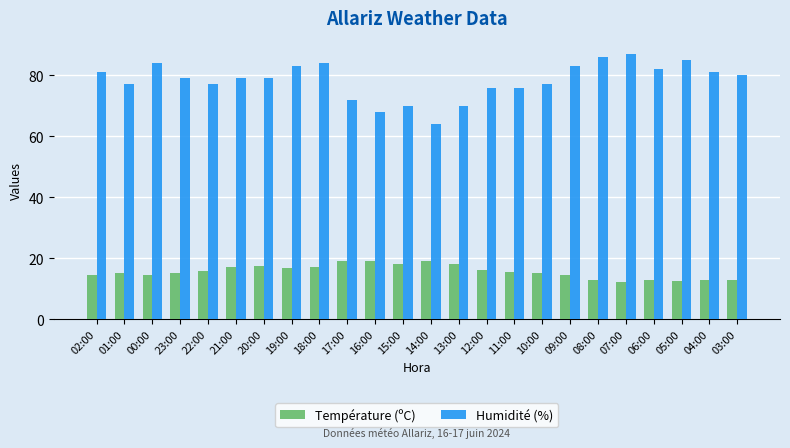

Count the number of data series in this chart.

2